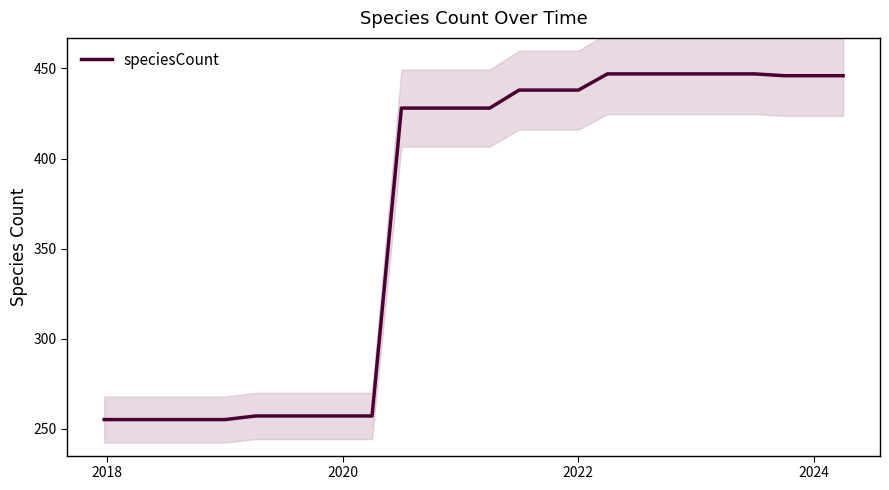

What is the highest value of the speciesCount series?

447